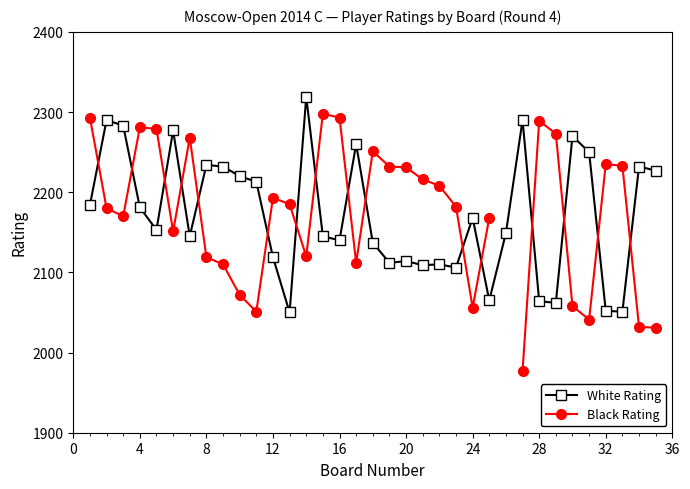

What is the highest value of the White Rating series?

2319